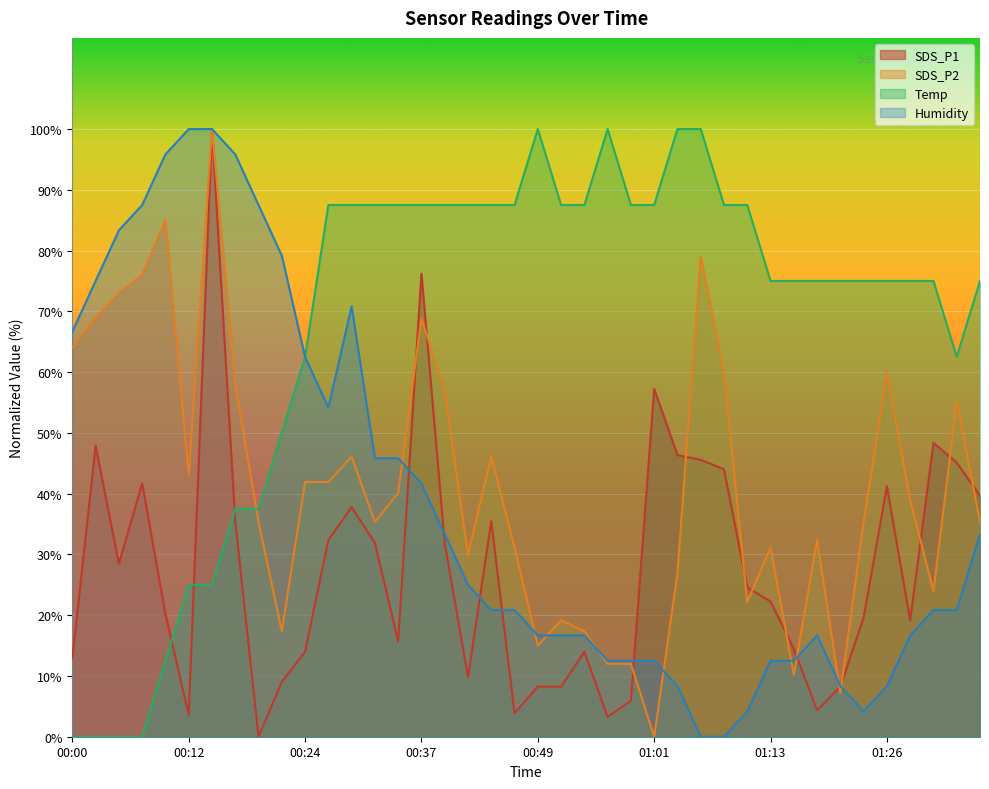

Read the SDS_P2 value at 00:29.

46.1